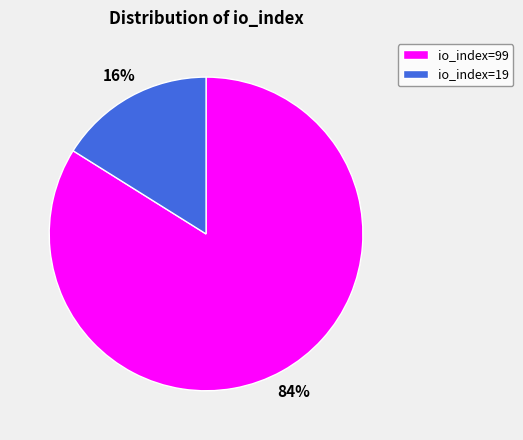

What is the ratio of the value at io_index=99 to the value at io_index=19?

5.2